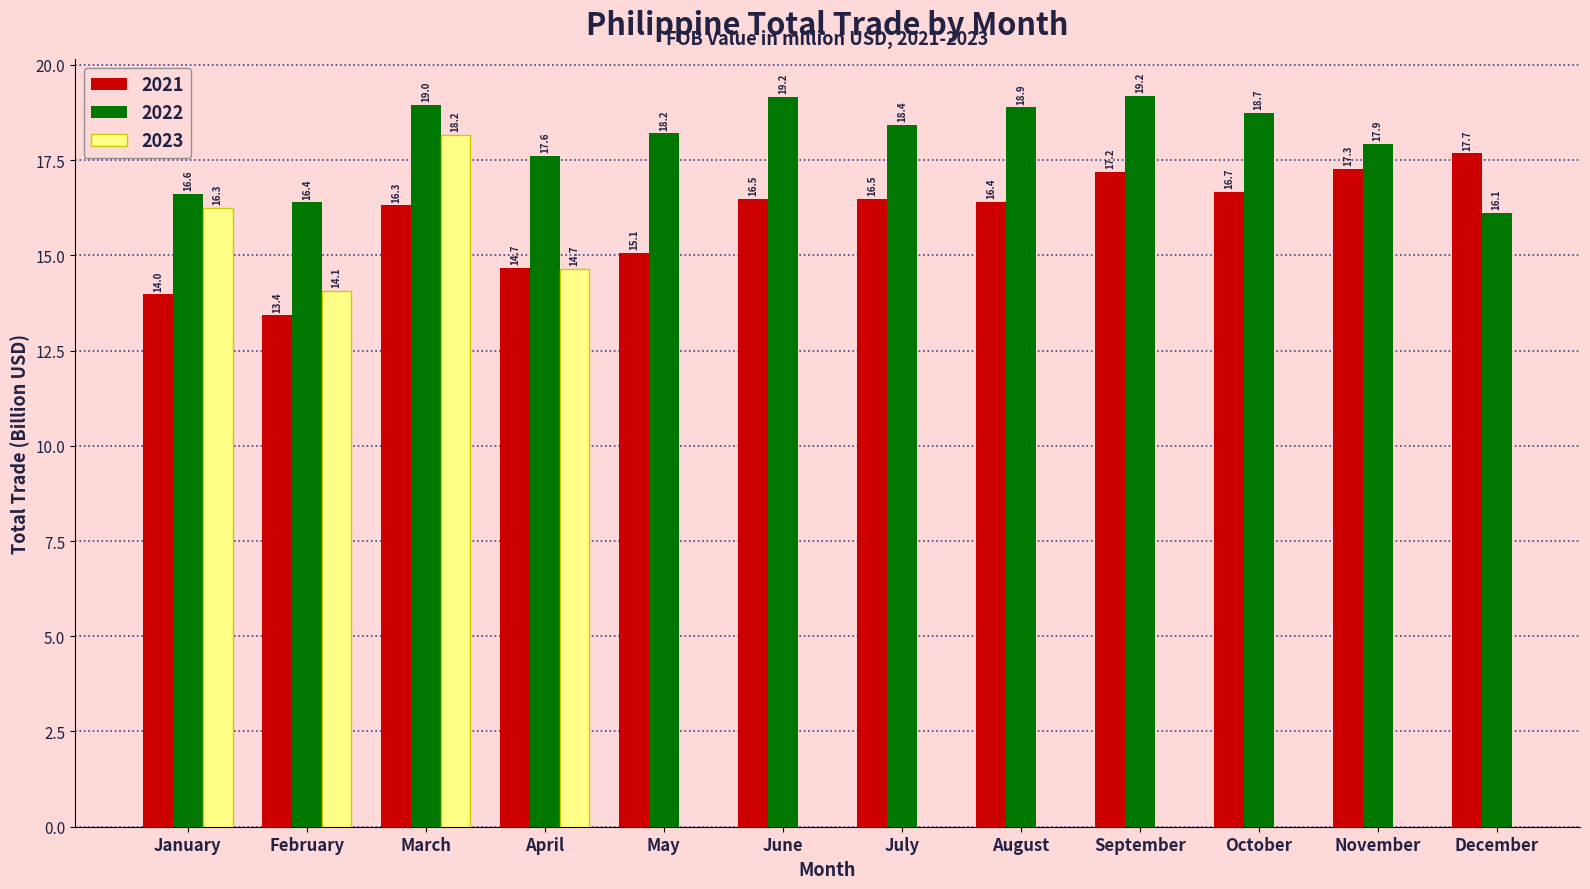

What is the difference between the highest and lowest values at March?

2.6